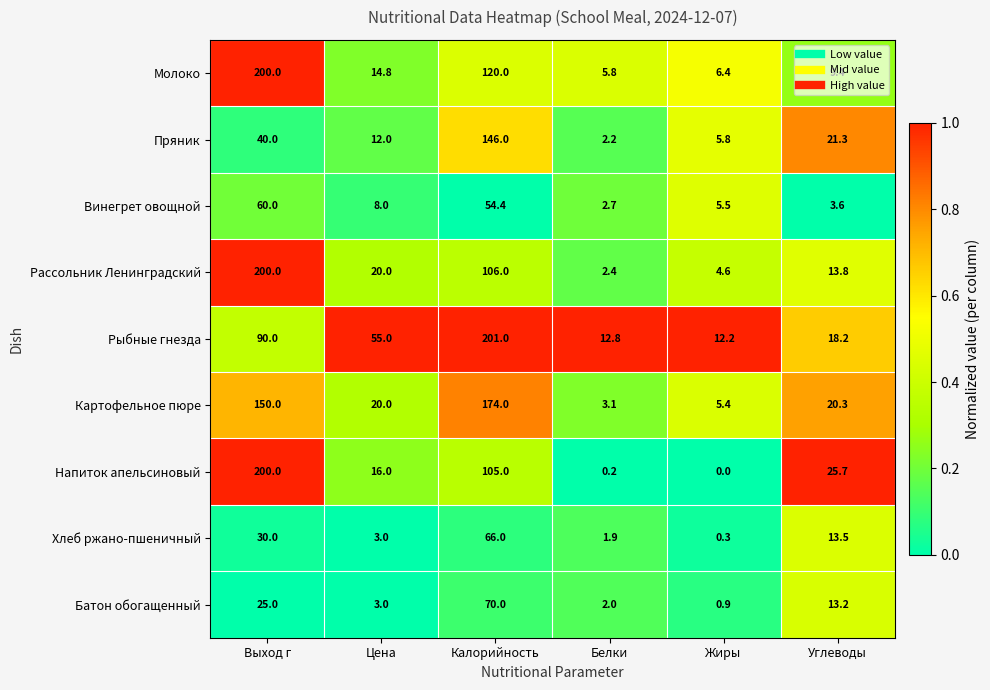

What value does the Рассольник Ленинградский series have at Выход г?

200.0